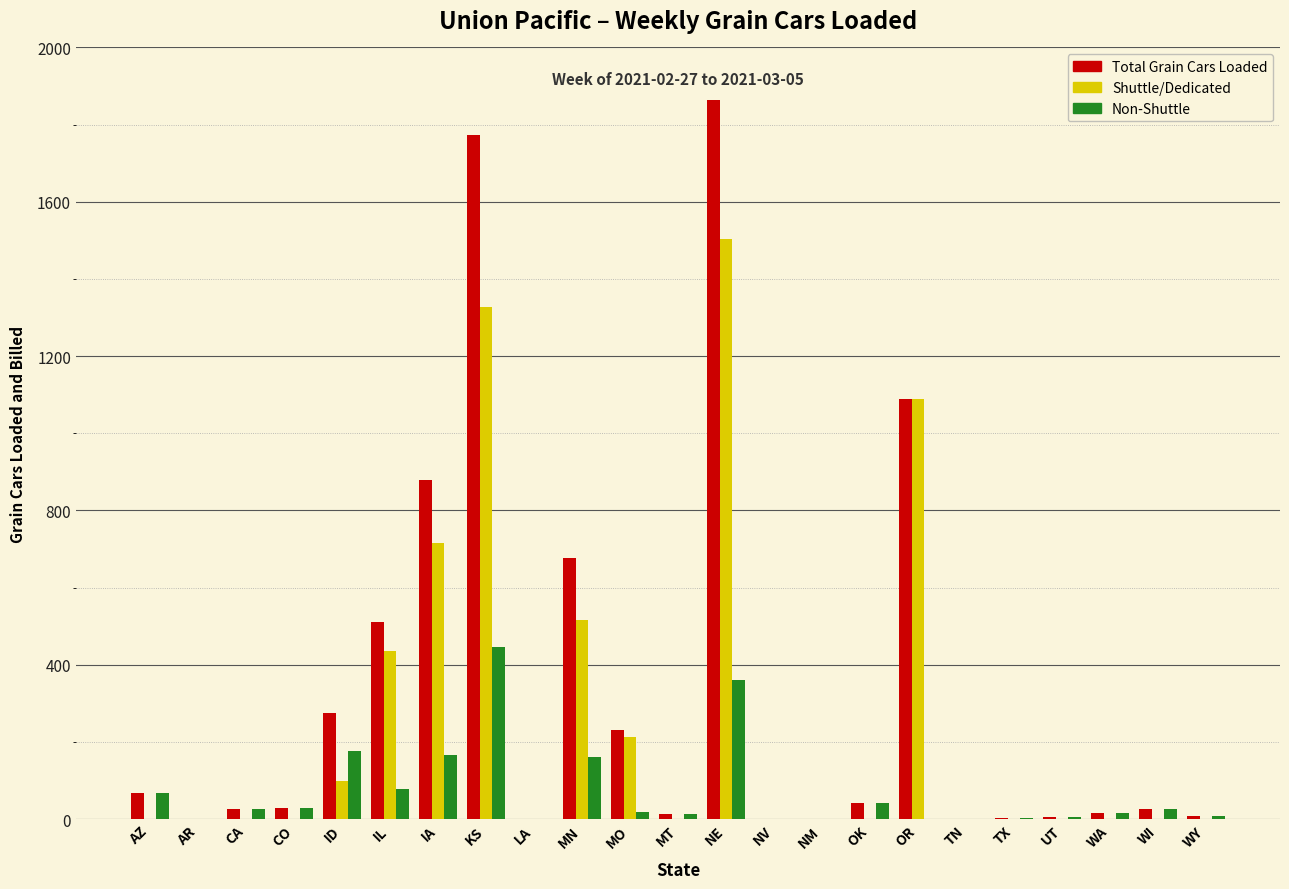

What is the highest value of the Total Grain Cars Loaded series?

1864